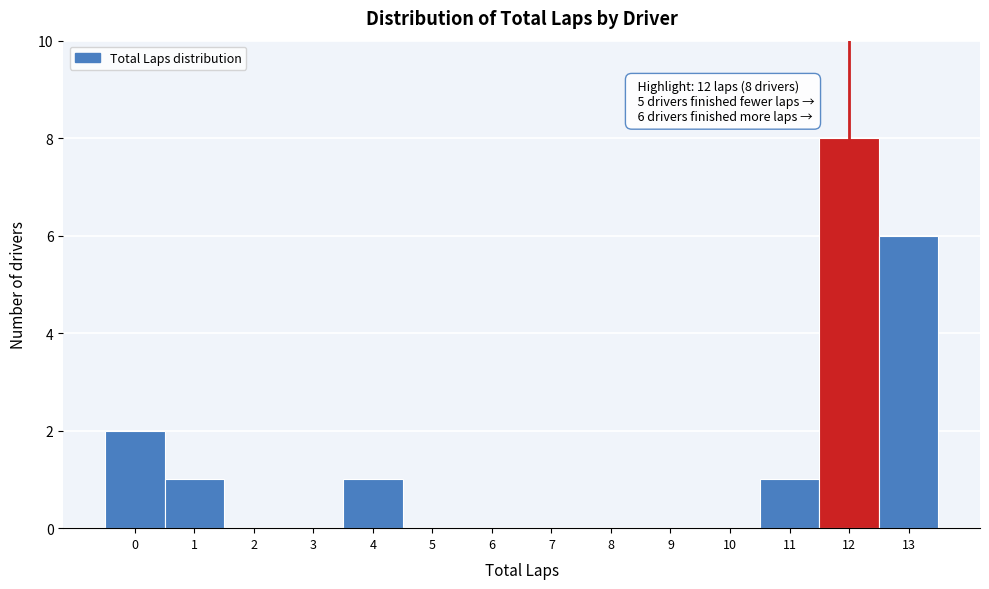

Over which range of the x-axis is the bar tallest?

11.5 to 12.5